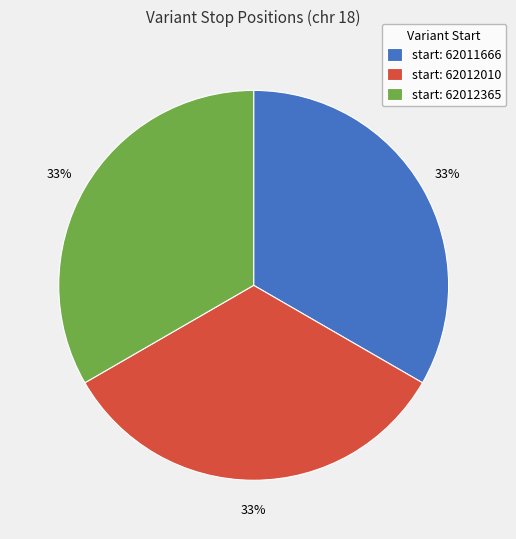

Is there any slice that represents more than half of the pie?

No